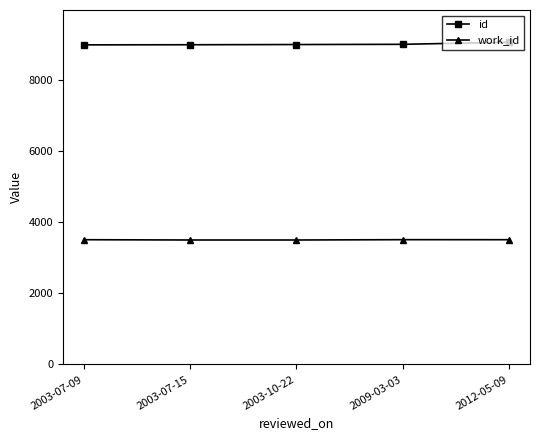

Is it true that id equals 15199 at 2003-07-09?

False